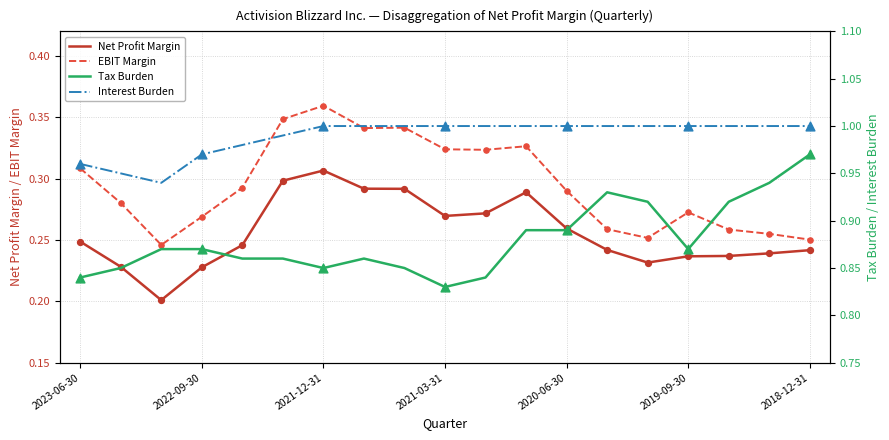

True or false: Net Profit Margin and EBIT Margin intersect in this chart.

False